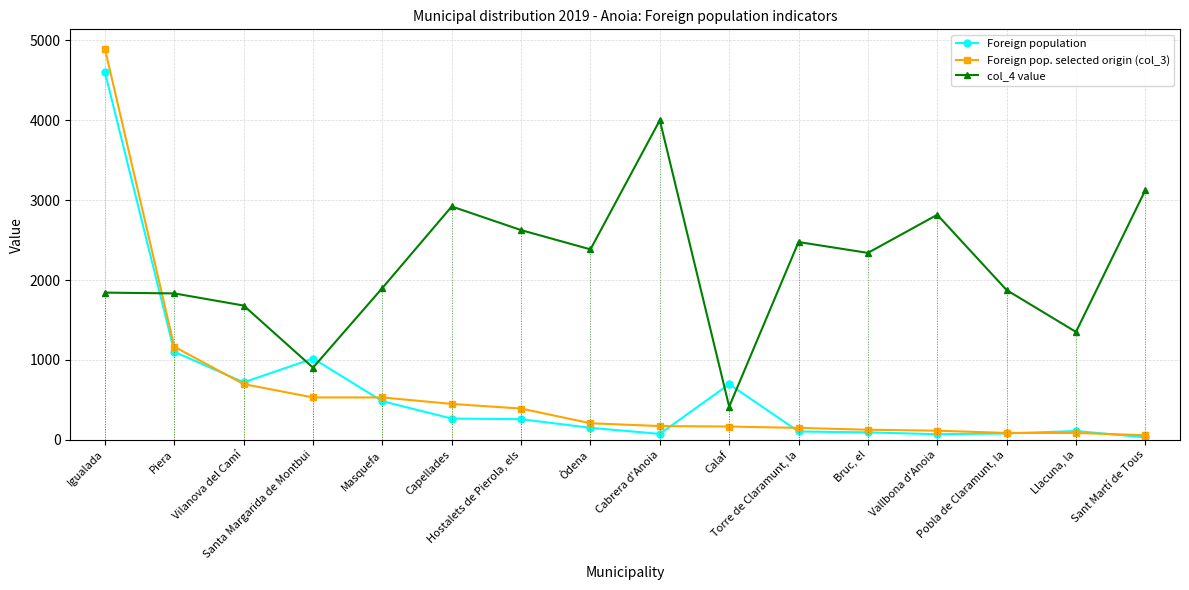

Is this an area chart (filled region under the line)?

No